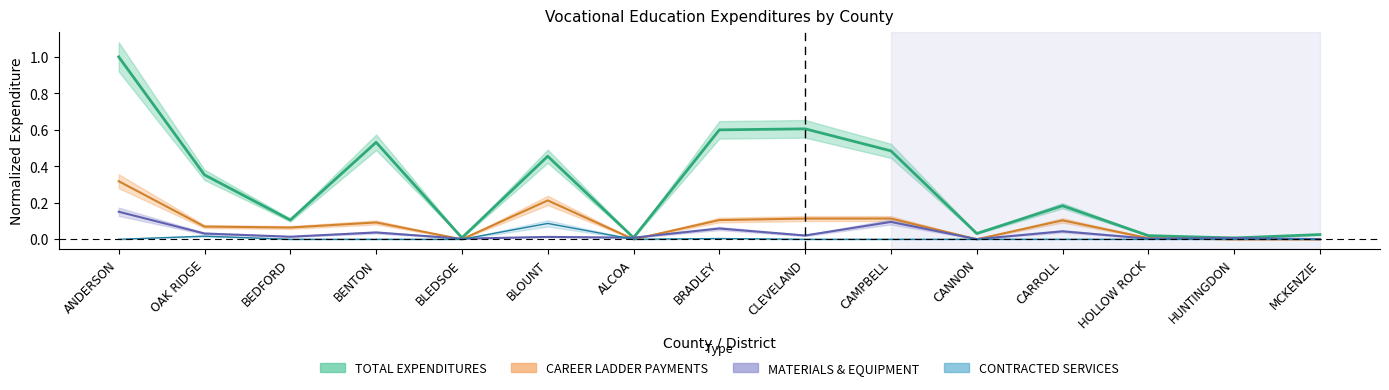

Where is MATERIALS & EQUIPMENT nearest to the value 0?

CANNON